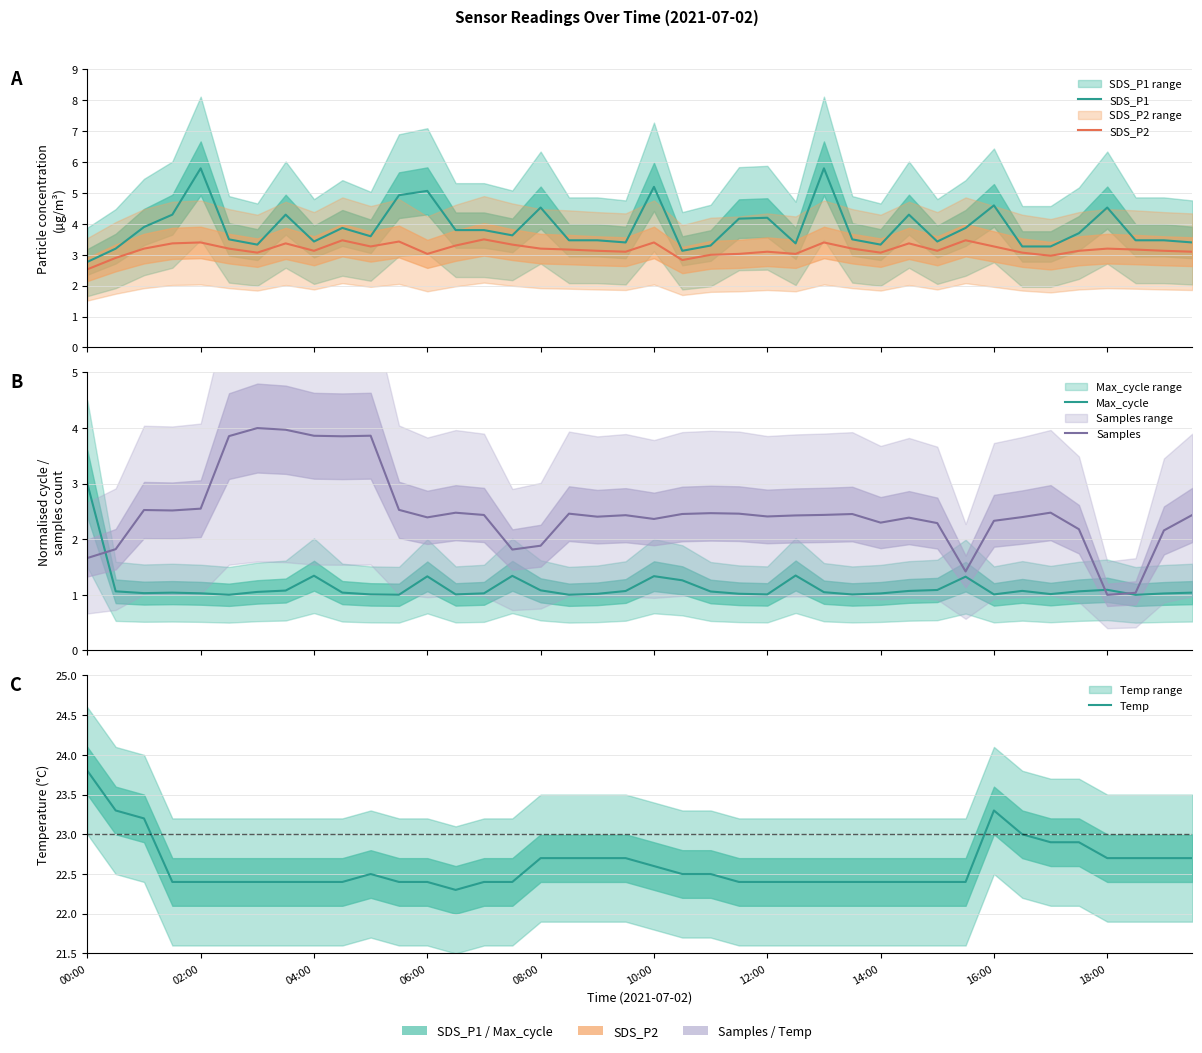

How many lines are shown in the chart?

5